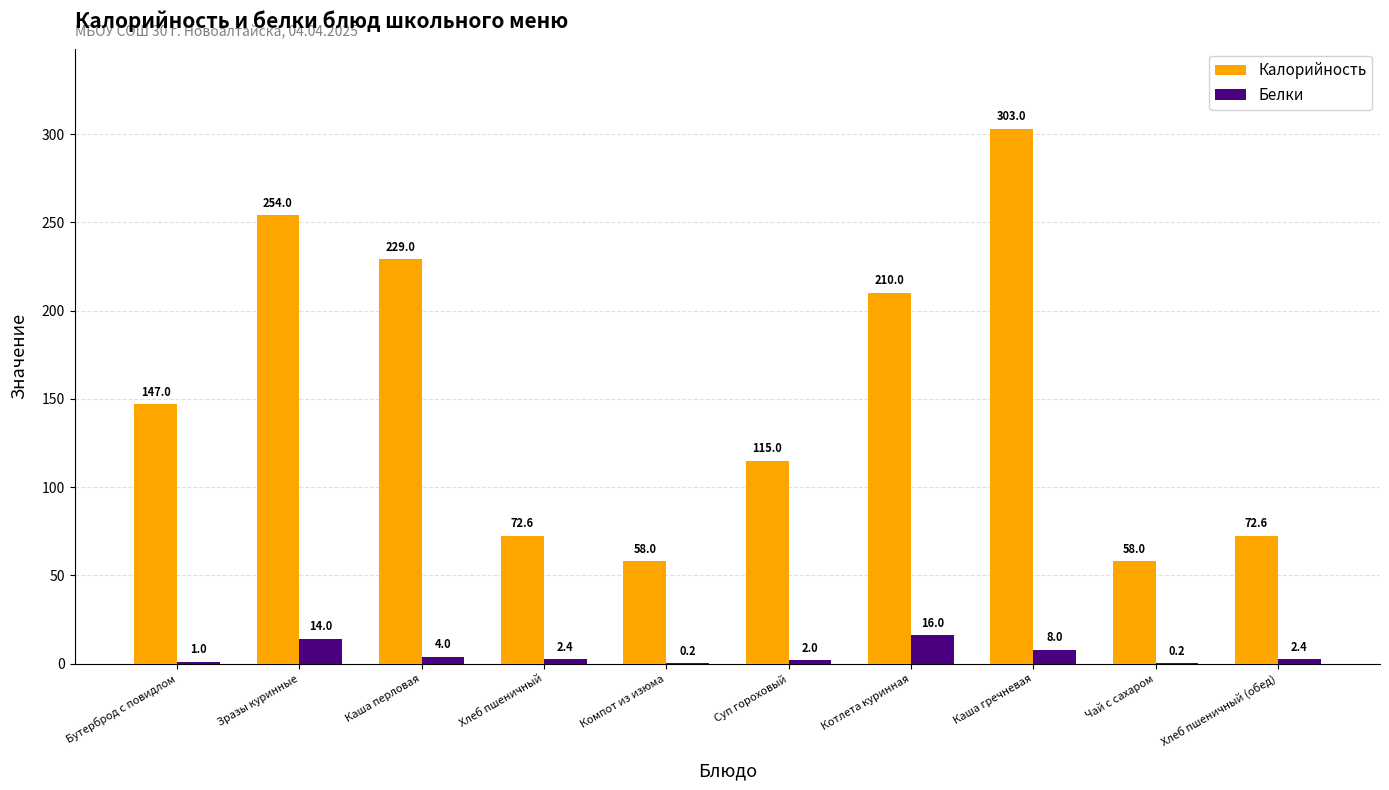

True or false: Калорийность has a value of 210.0 at Котлета куринная.

True